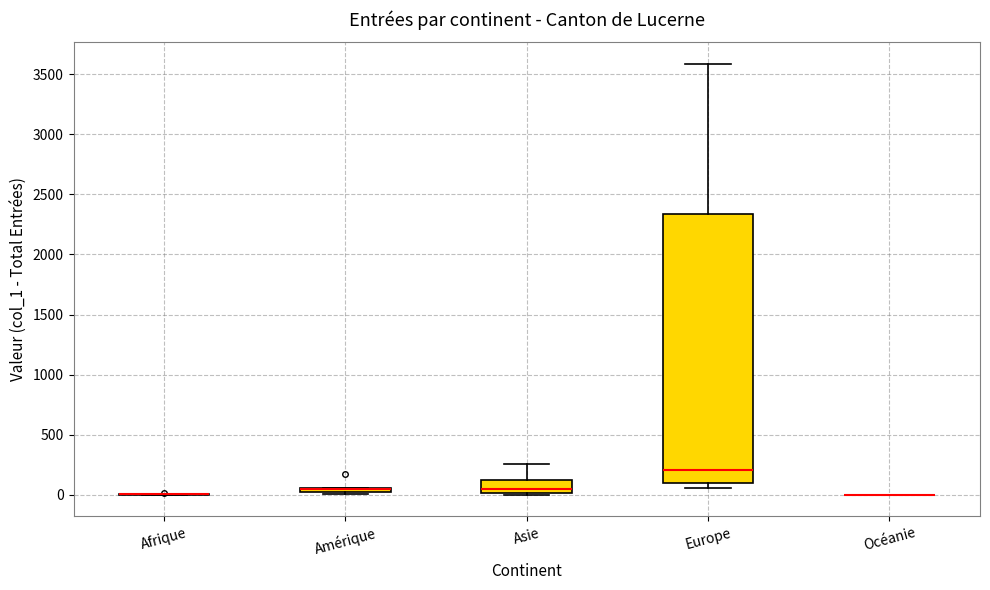

Comparing the boxes themselves (not the whiskers), which one is the tallest?

Europe